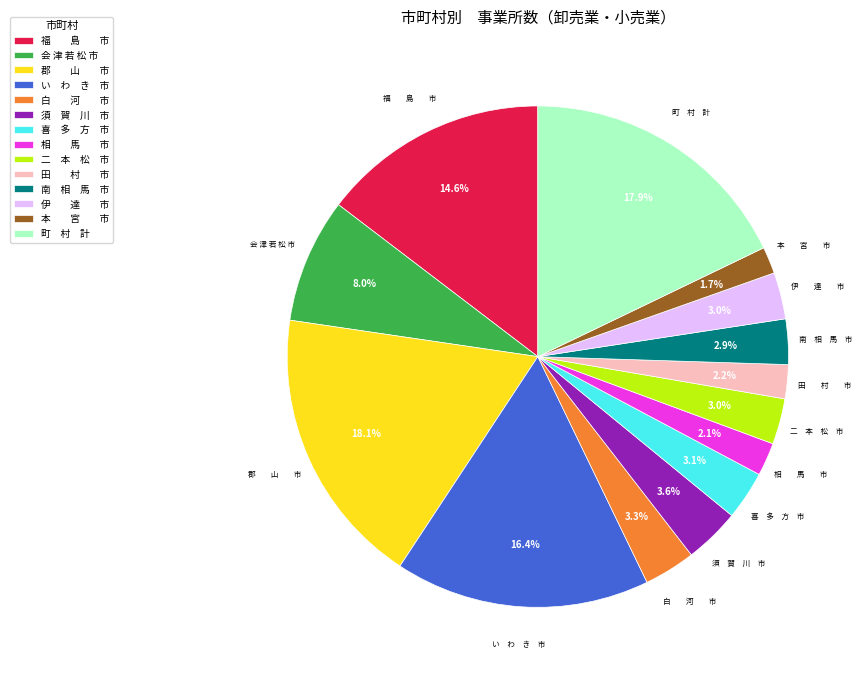

Is the sum of 町 村 計 and 田 村 市 greater than half?

No